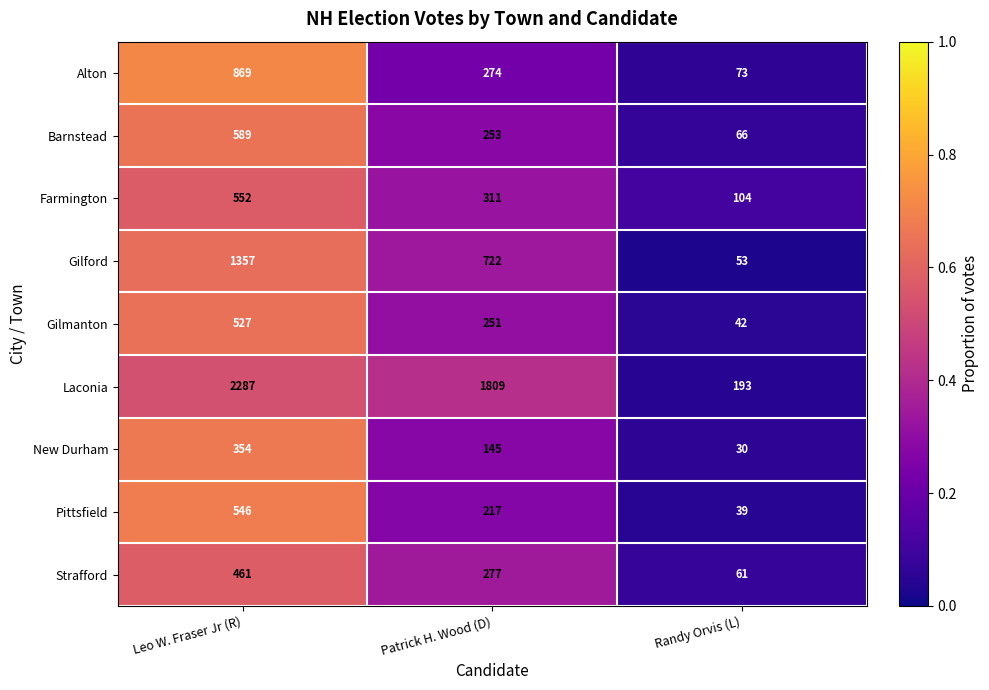

At which label does New Durham first exceed 145?

Leo W. Fraser Jr (R)